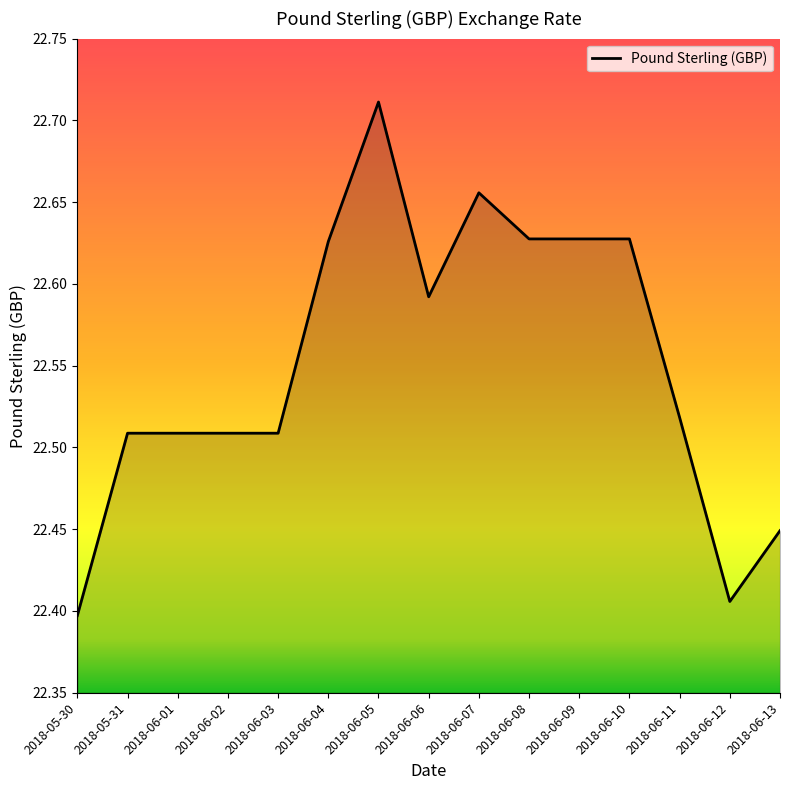

How many series are shown in this chart?

1